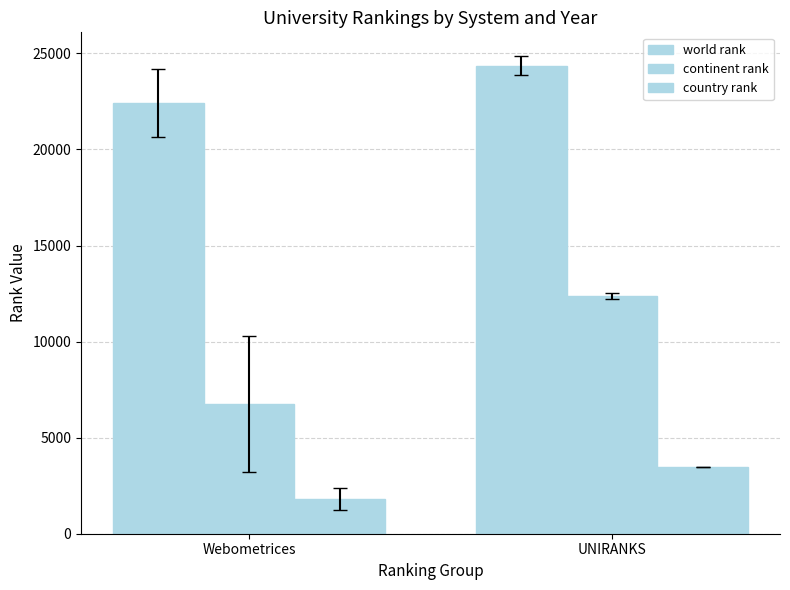

What is the value of the country rank bar at the 1st from the left?

1811.2